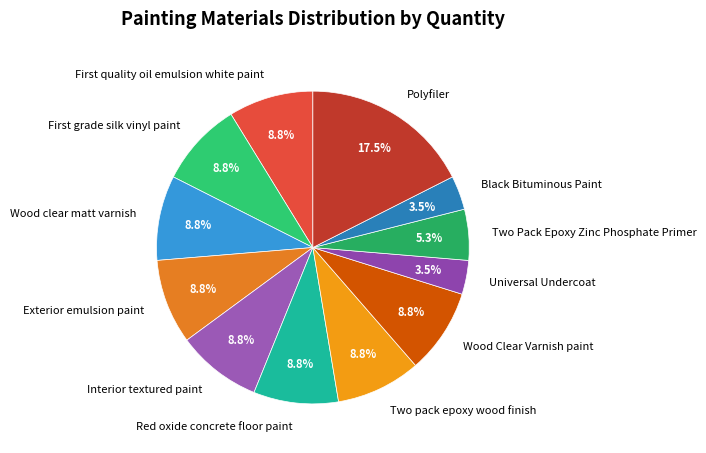

What is the largest slice in the pie chart?

Polyfiler